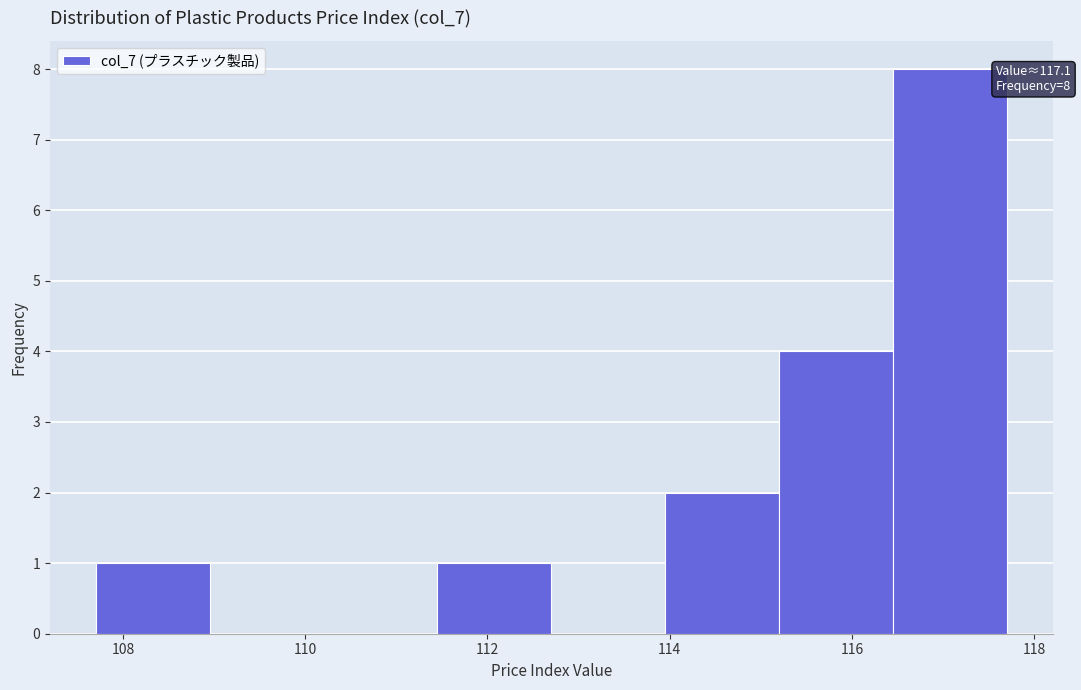

Over which range of the x-axis is the bar tallest?

116.45 to 117.70